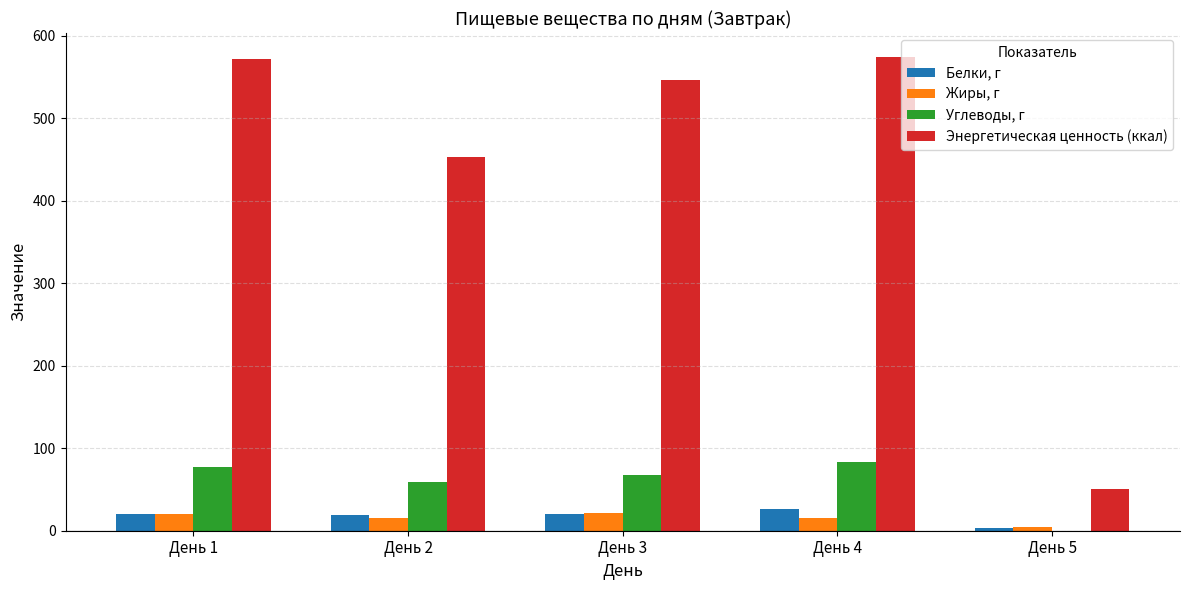

What is the sum of all Жиры, г values?

76.4